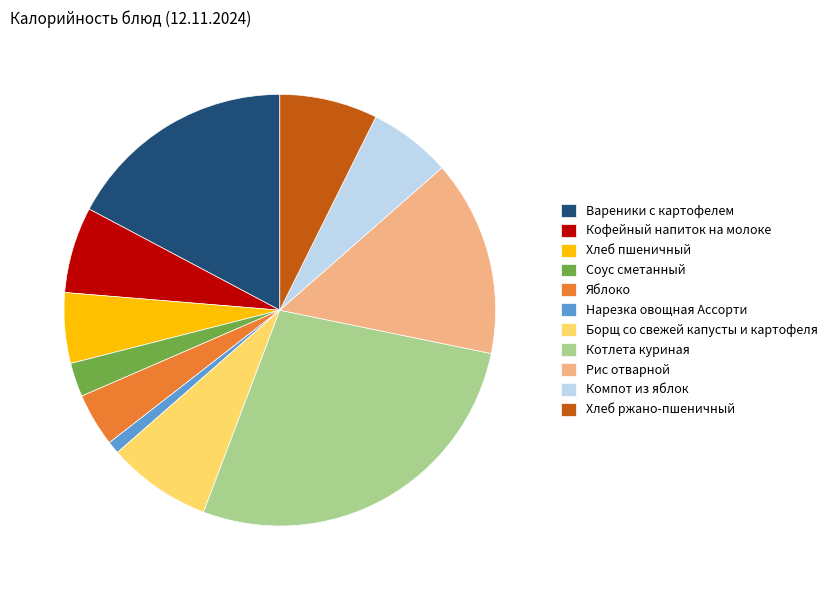

Is there a majority slice in this chart?

No